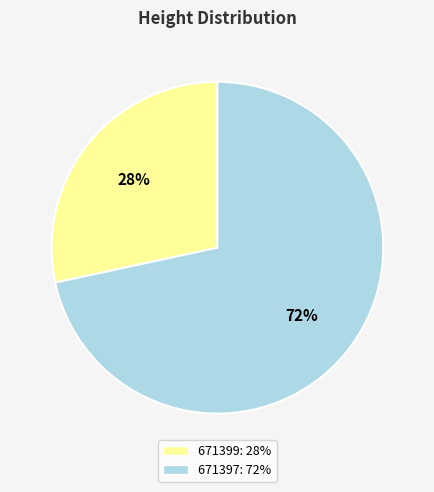

Which slice is the largest?

671397